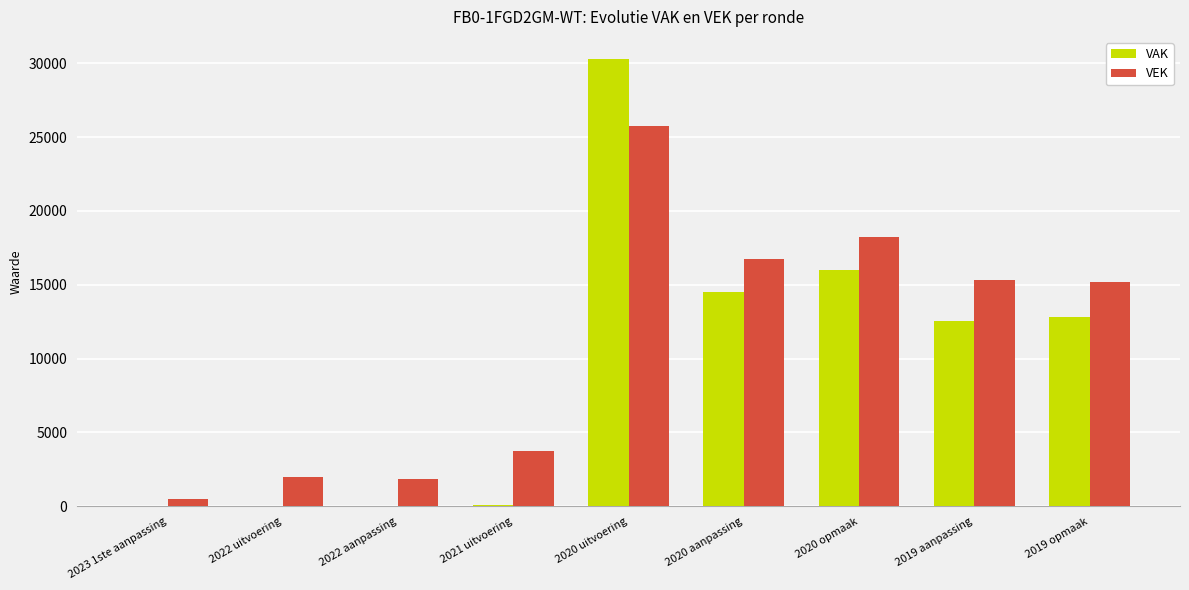

What are all the series names shown in the legend?

VAK, VEK